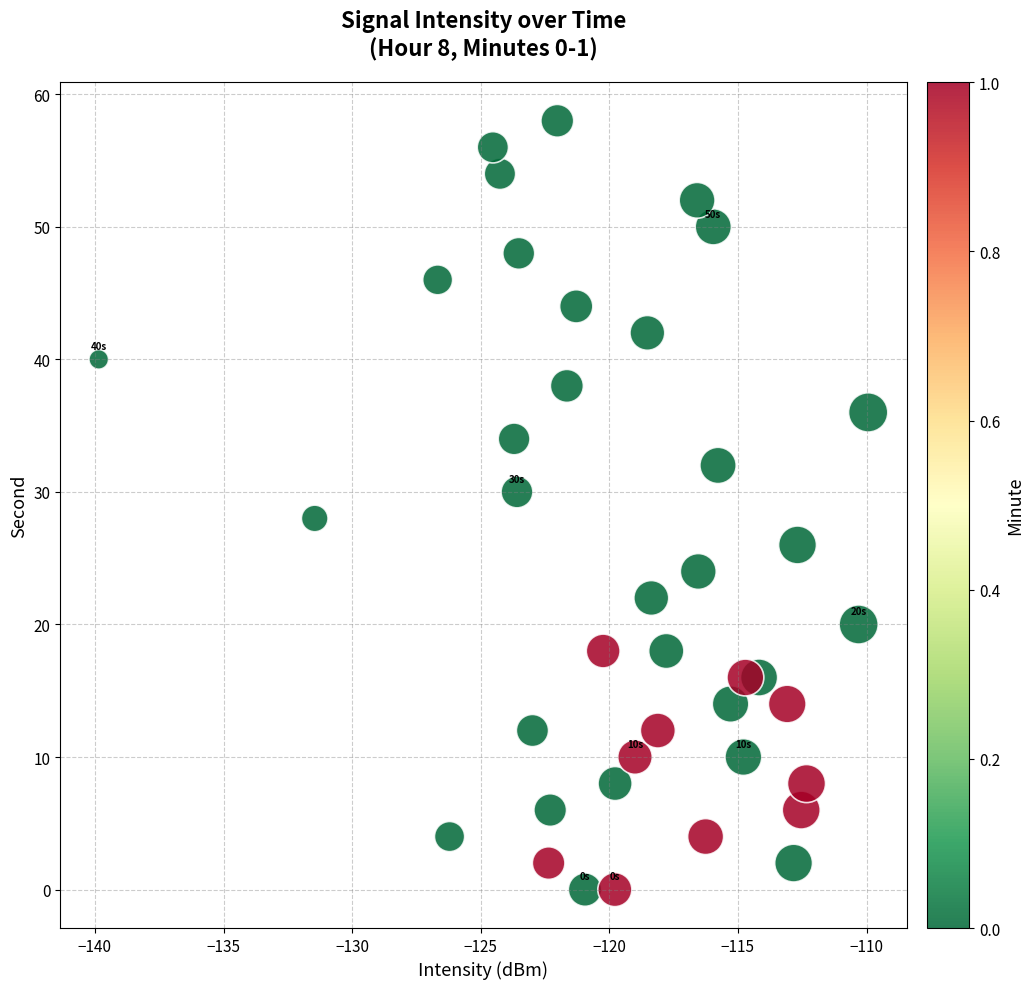

What is the range of Y values (max minus min)?

58